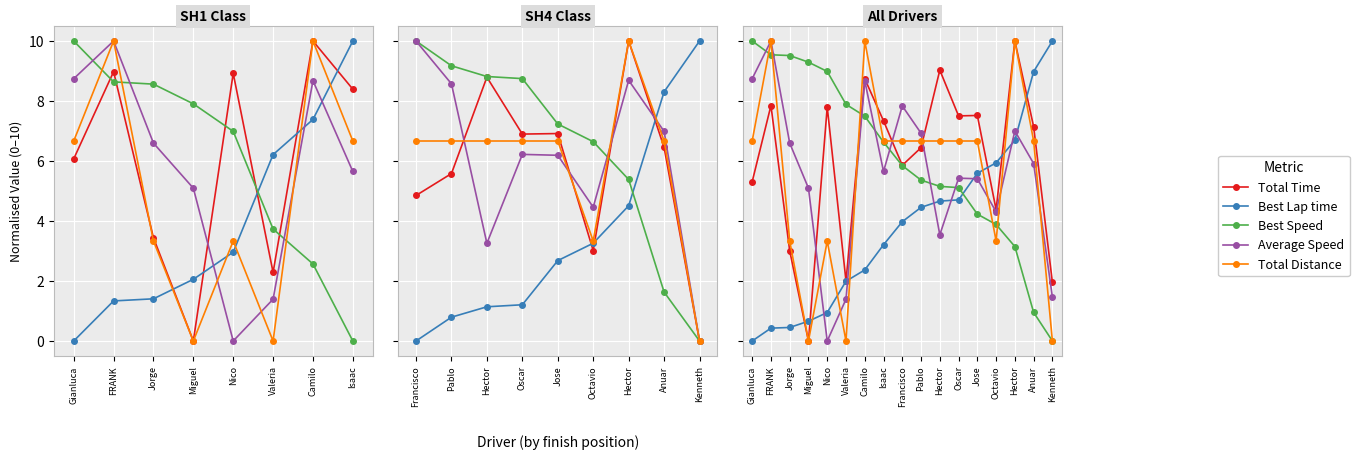

What position from the right is 13?

4